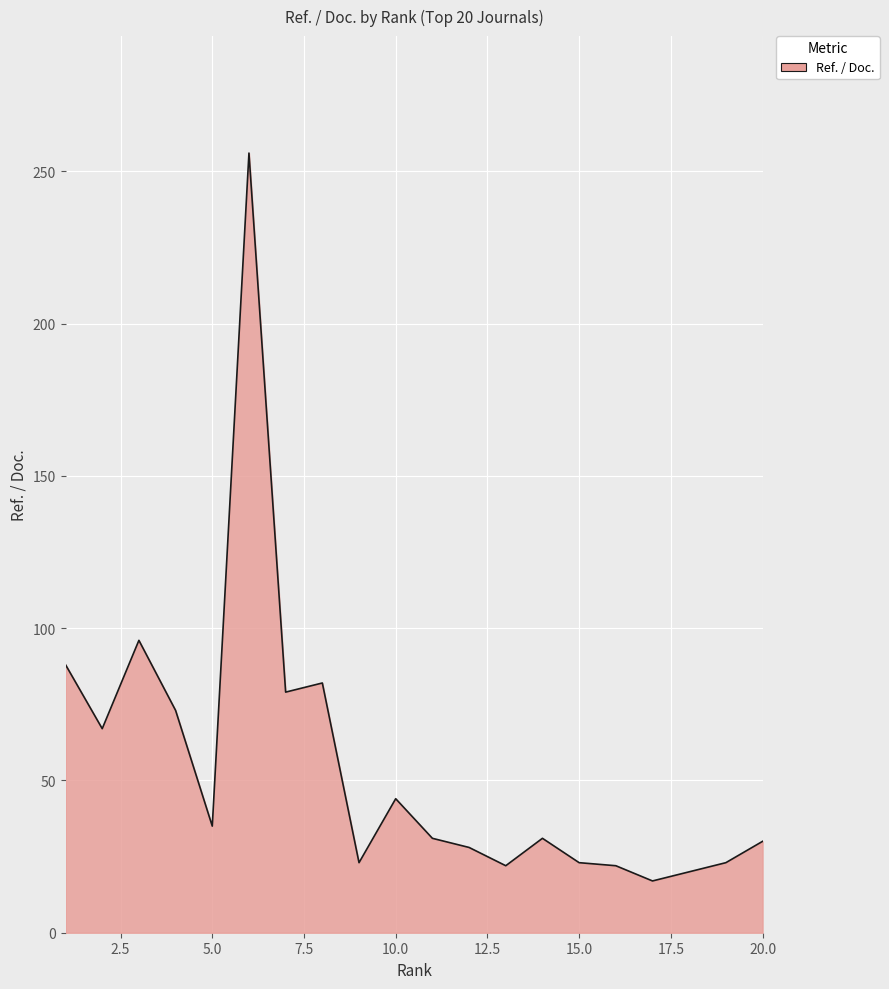

What is the minimum value shown in the chart?

17